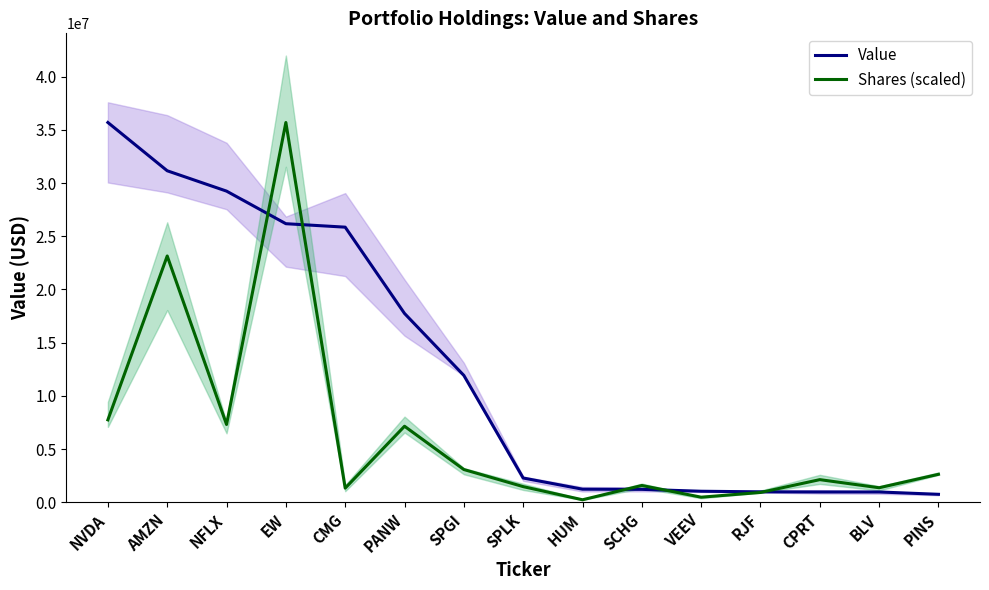

What is the average value of the Value series?

12483224.9